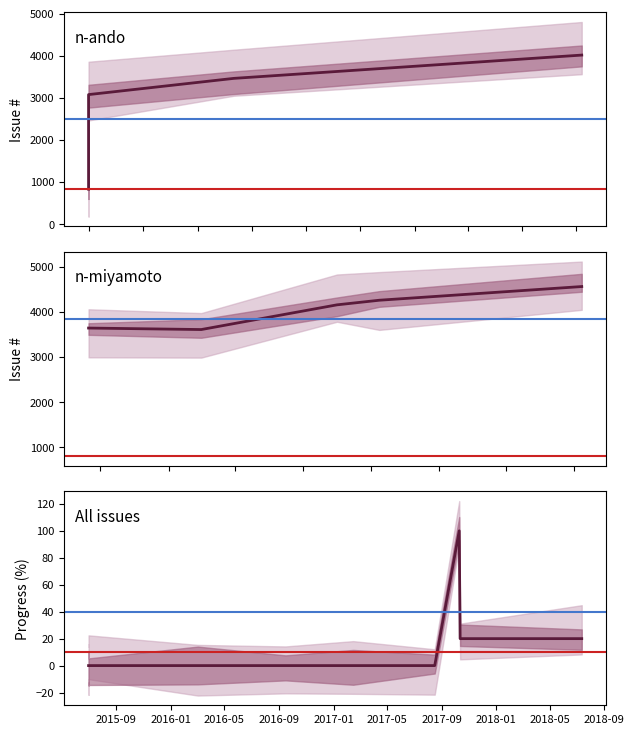

What is the approximate value of progress at 2017/10/12?

20